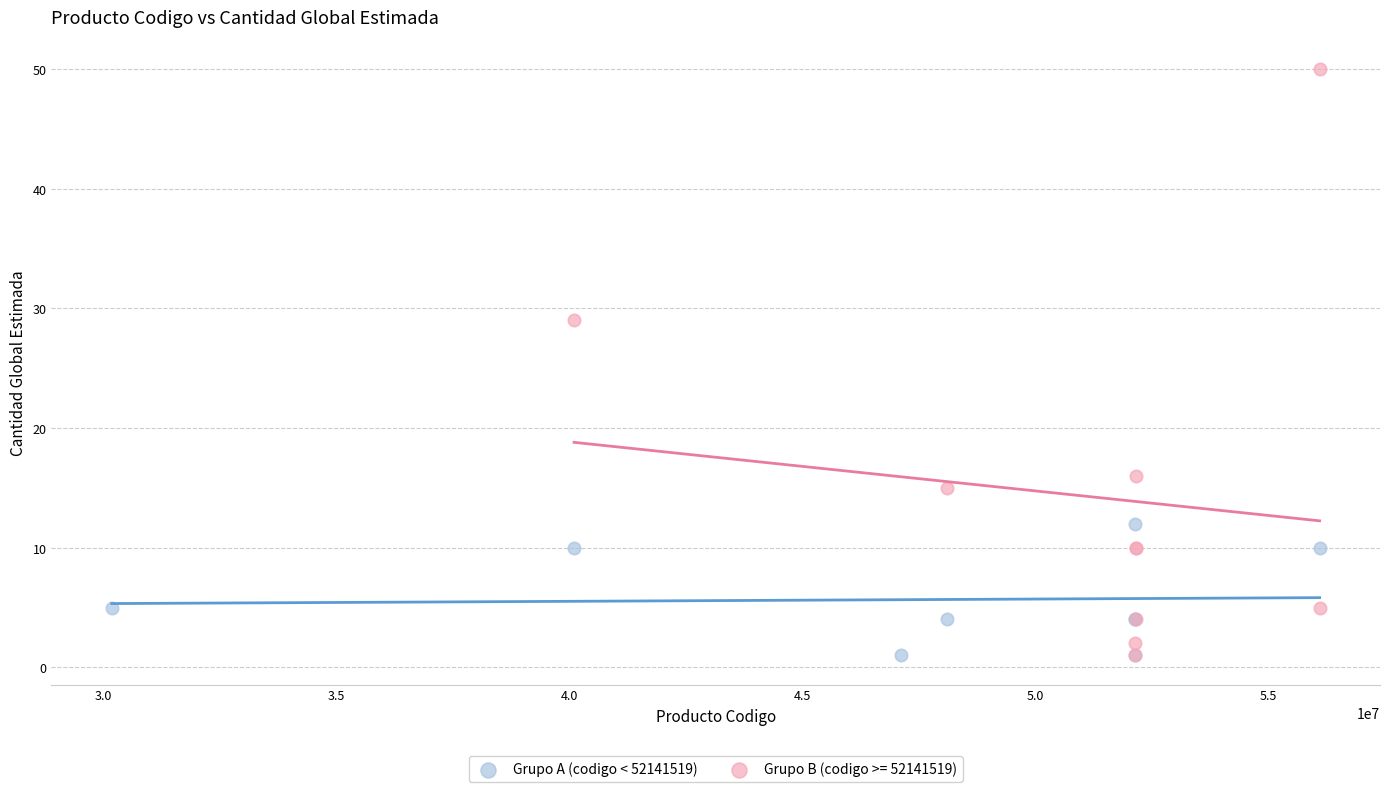

Which series has the largest Y range (max minus min)?

Grupo B (codigo >= 52141519)